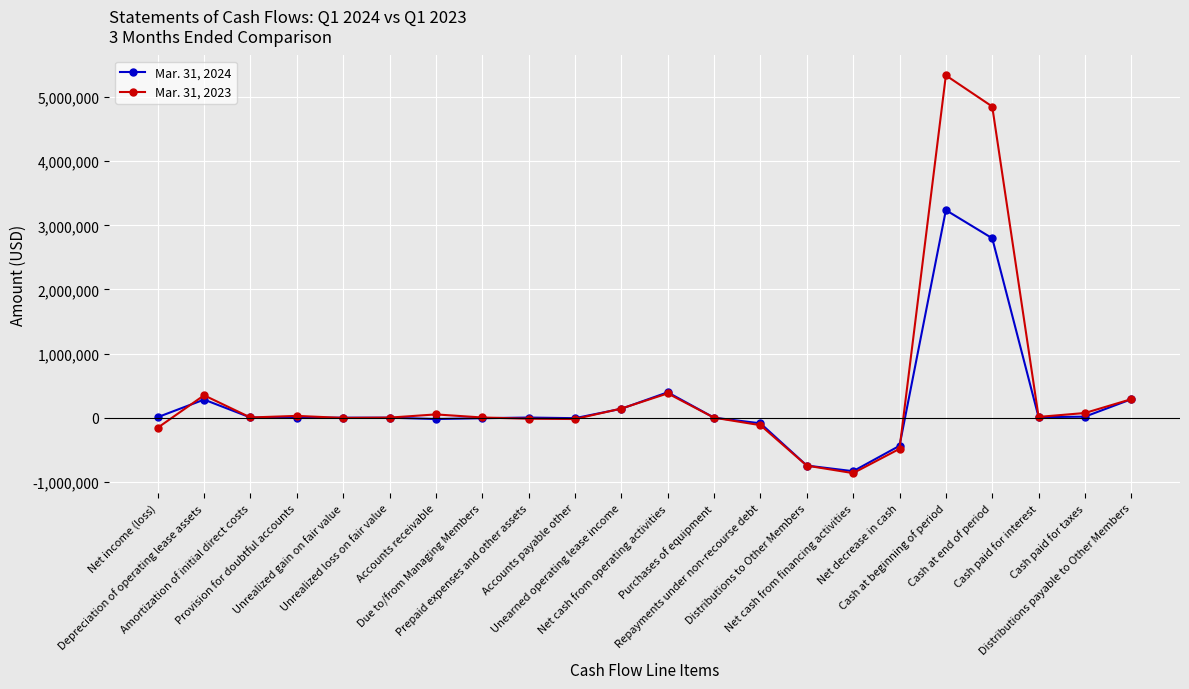

At how many categories does at least one series exceed 5005257?

1